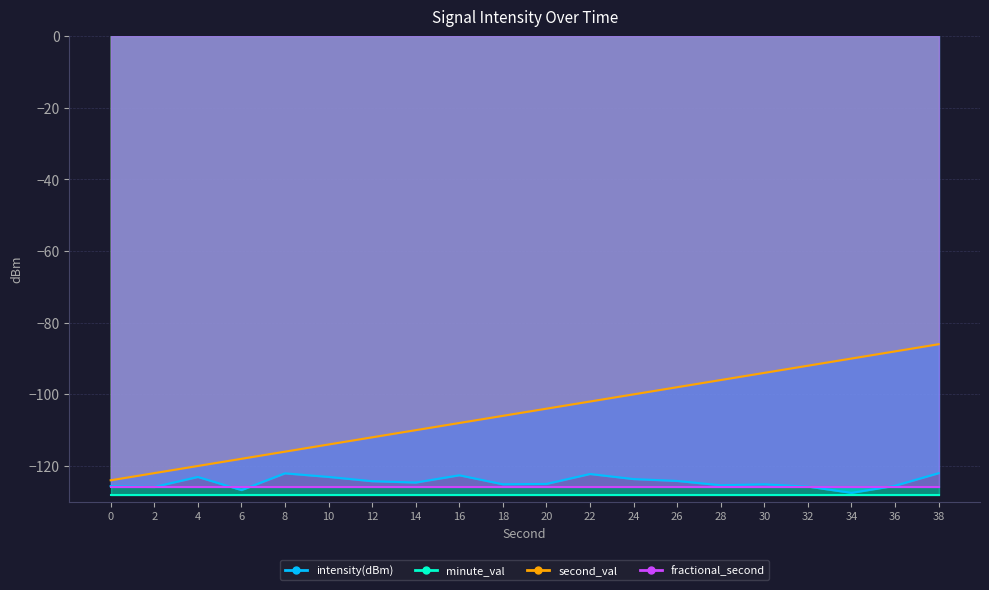

At which category is the sum across all series the highest?

38